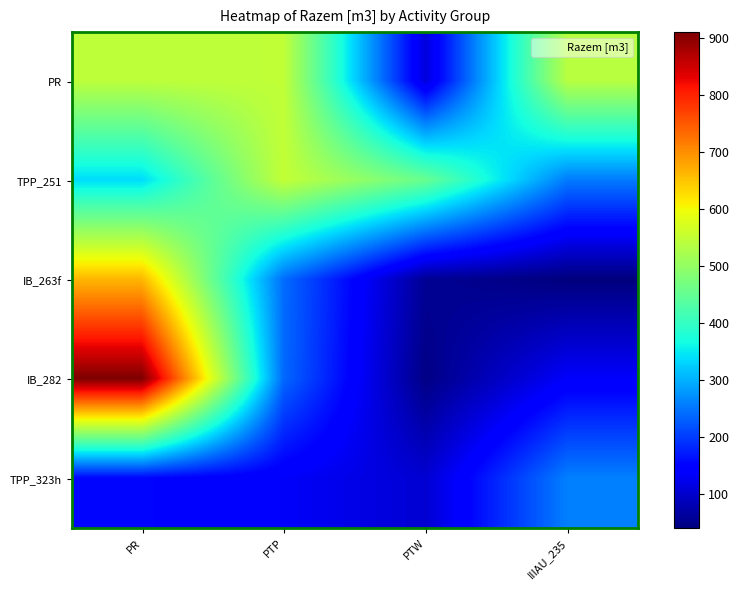

List the series in order of their peak value, lowest first.

TPP_323h, PR, TPP_251, IB_263f, IB_282